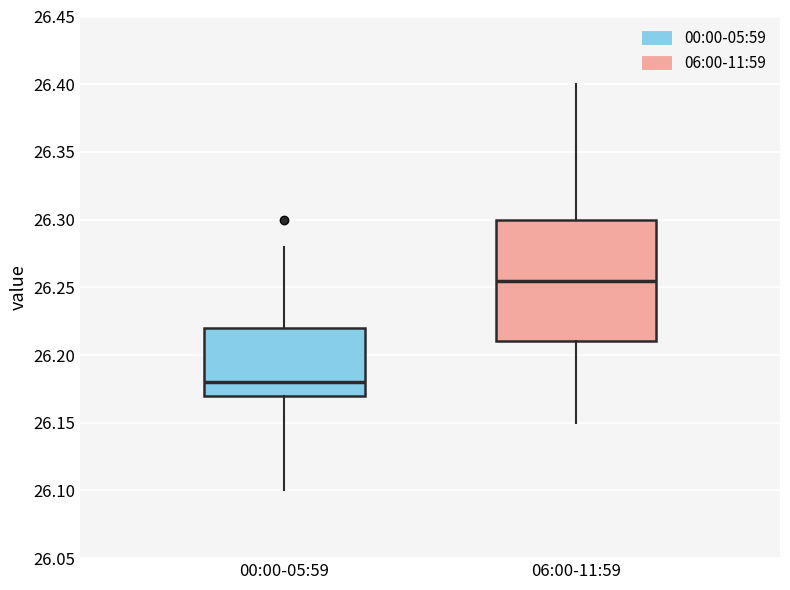

Which box is the tallest, from its lower edge to its upper edge?

06:00-11:59